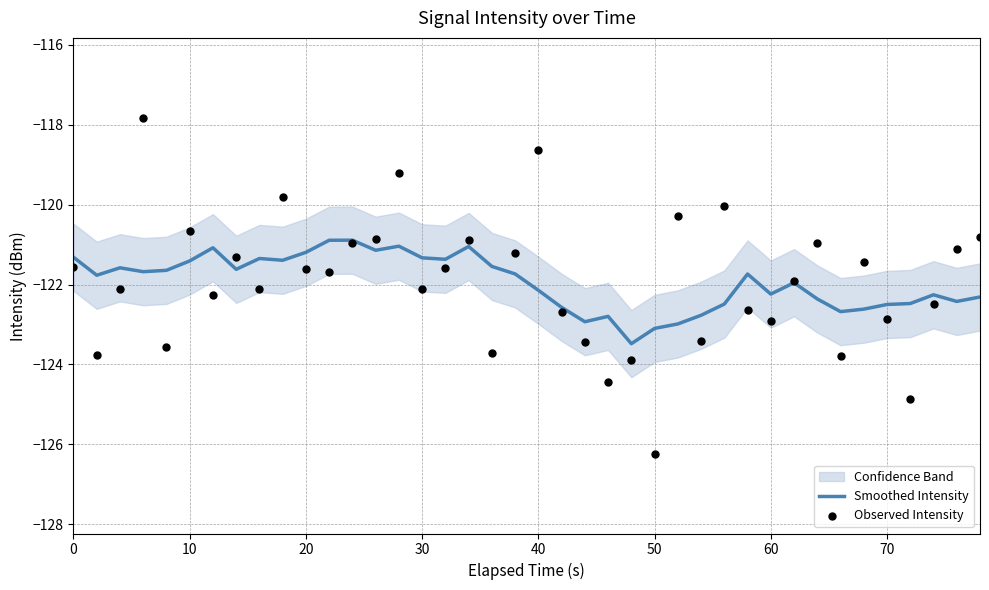

Which series contains the lowest Y value?

Observed Intensity